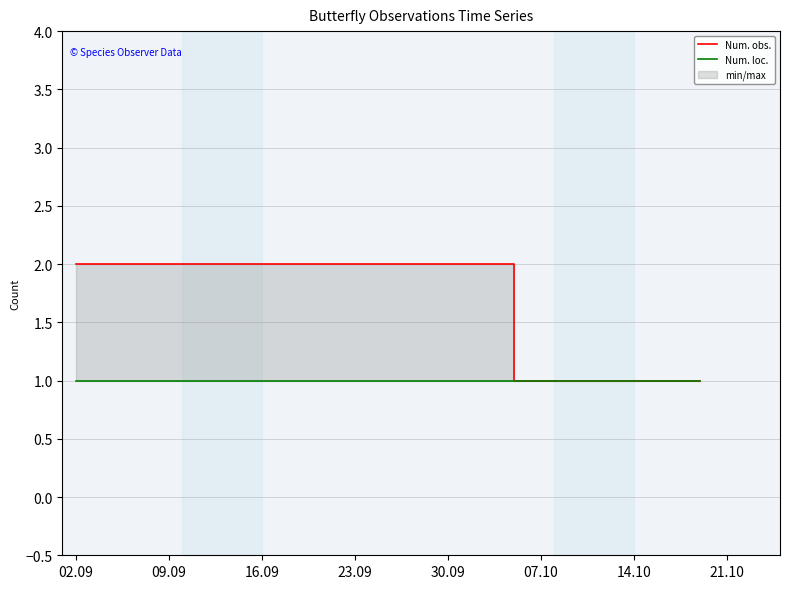

What is the label of the 1st point from the left?

02.09